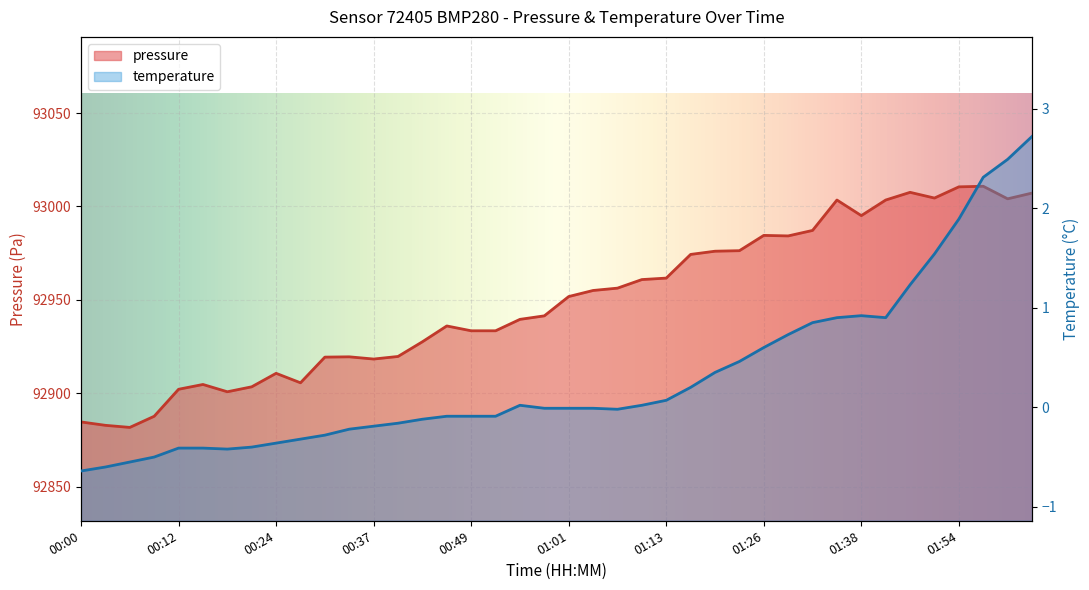

True or false: temperature has a value of -0.1 at 00:52.

True